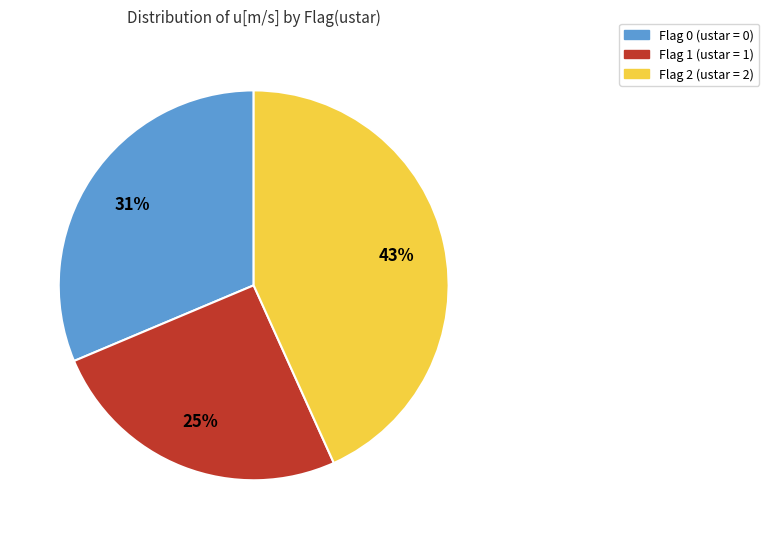

To the nearest percent, what is the average slice percentage?

33%